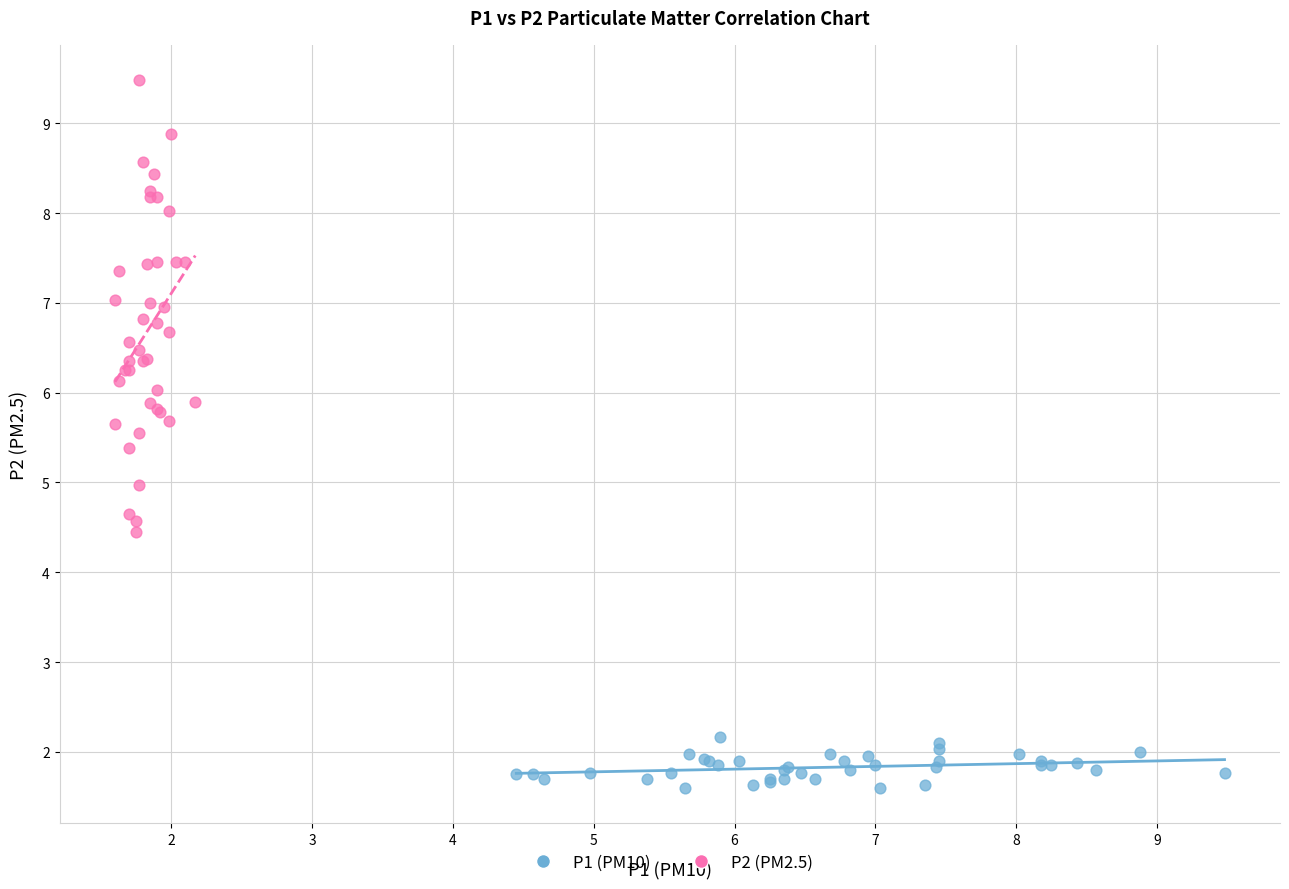

What are all the series names shown in the legend?

P1 (PM10), P2 (PM2.5)